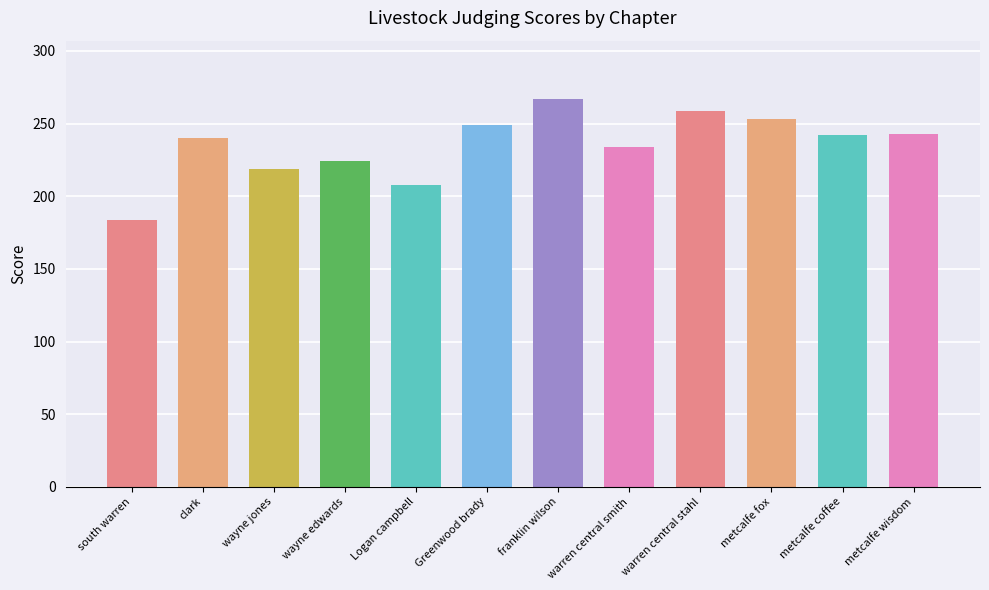

Is it true that the value at metcalfe fox is 428?

False